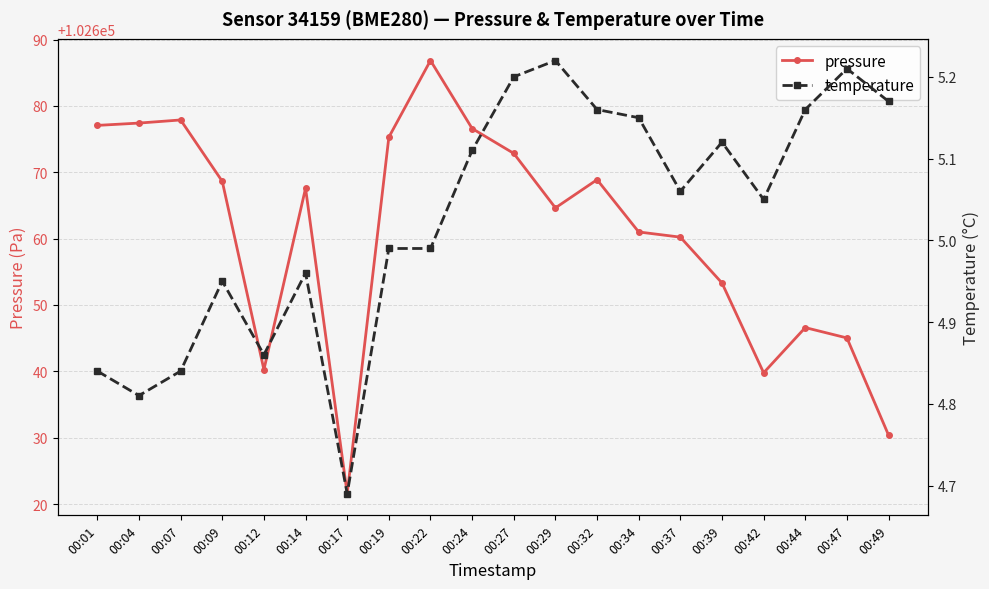

The value of pressure at 00:14 is 174270.8. True or false?

False